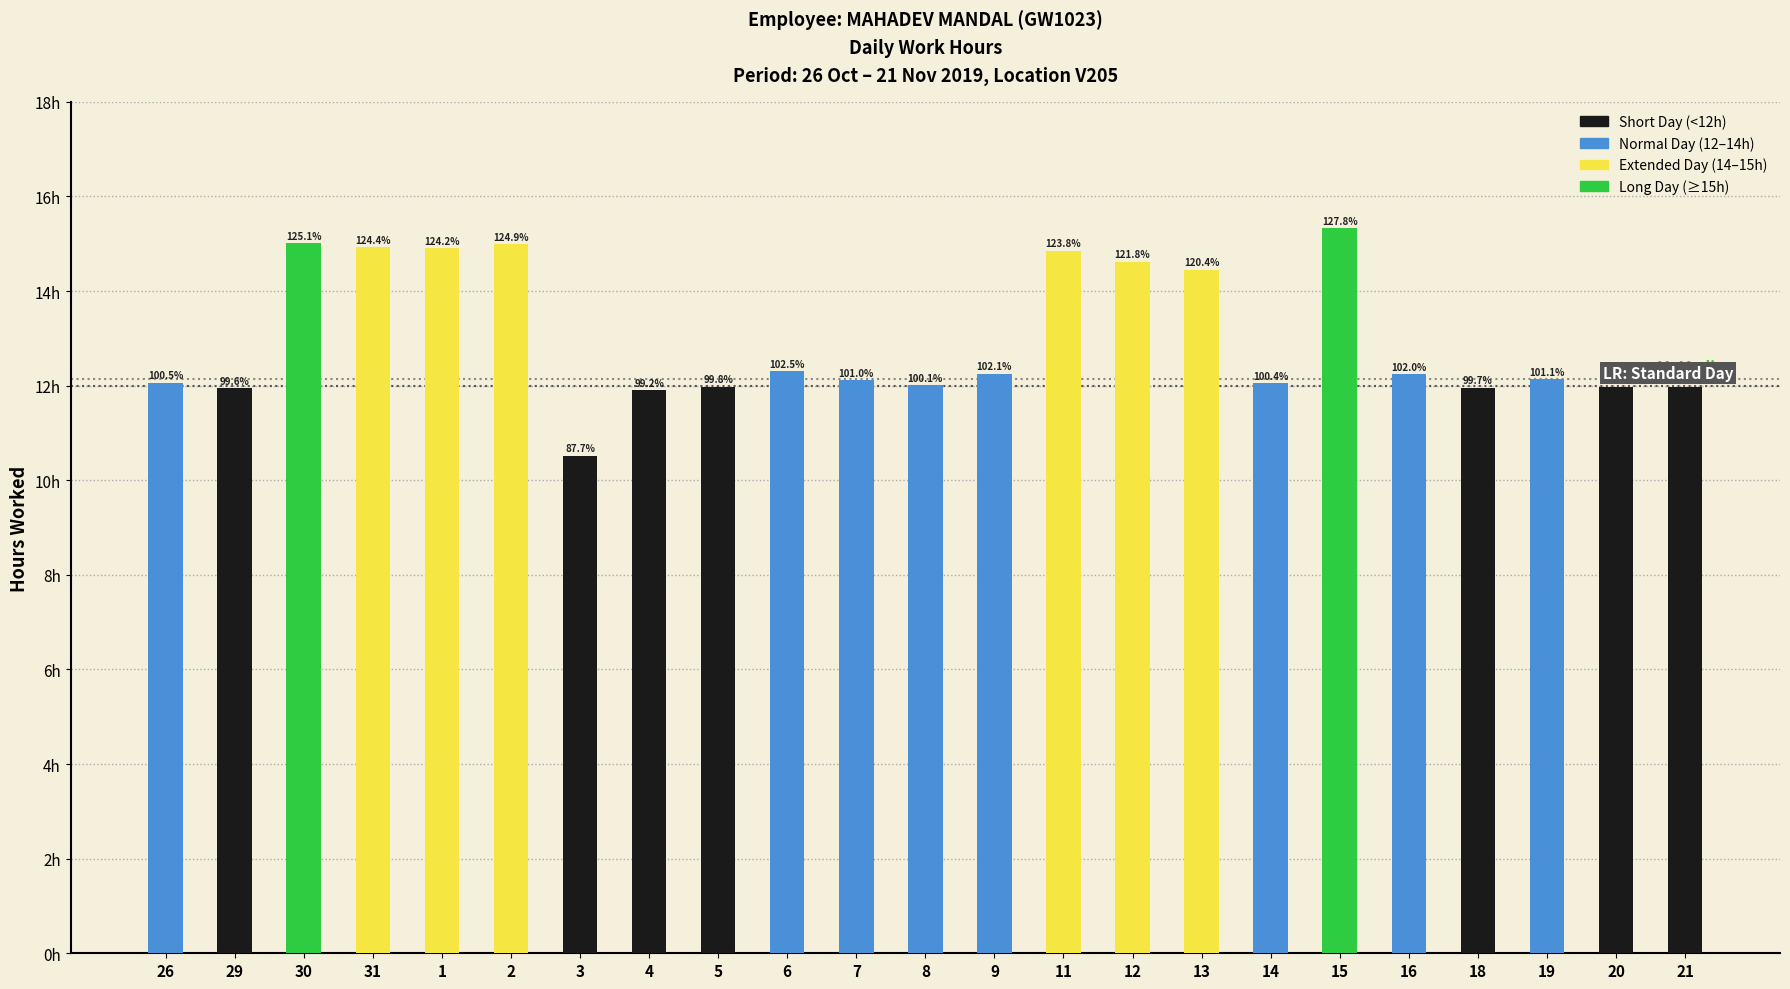

What is the difference between the values at 20 and 15?

3.3